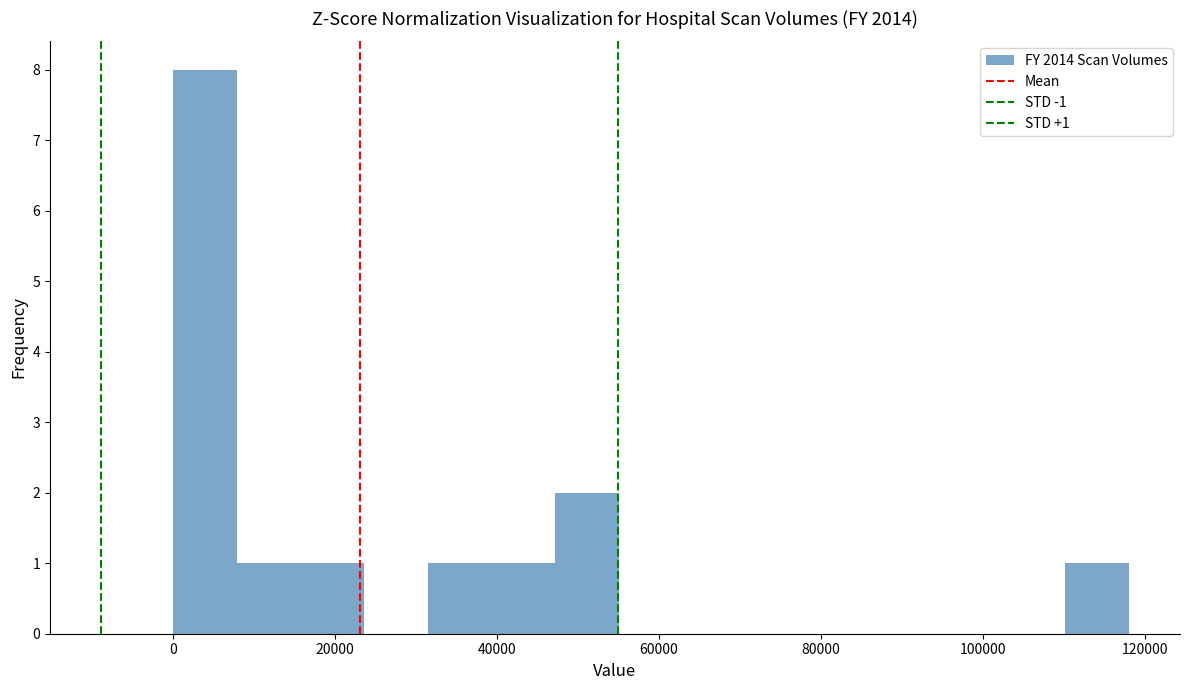

Around what value on the x-axis is the tallest bar? Give the approximate position of its centre, as read against the axis.

4000